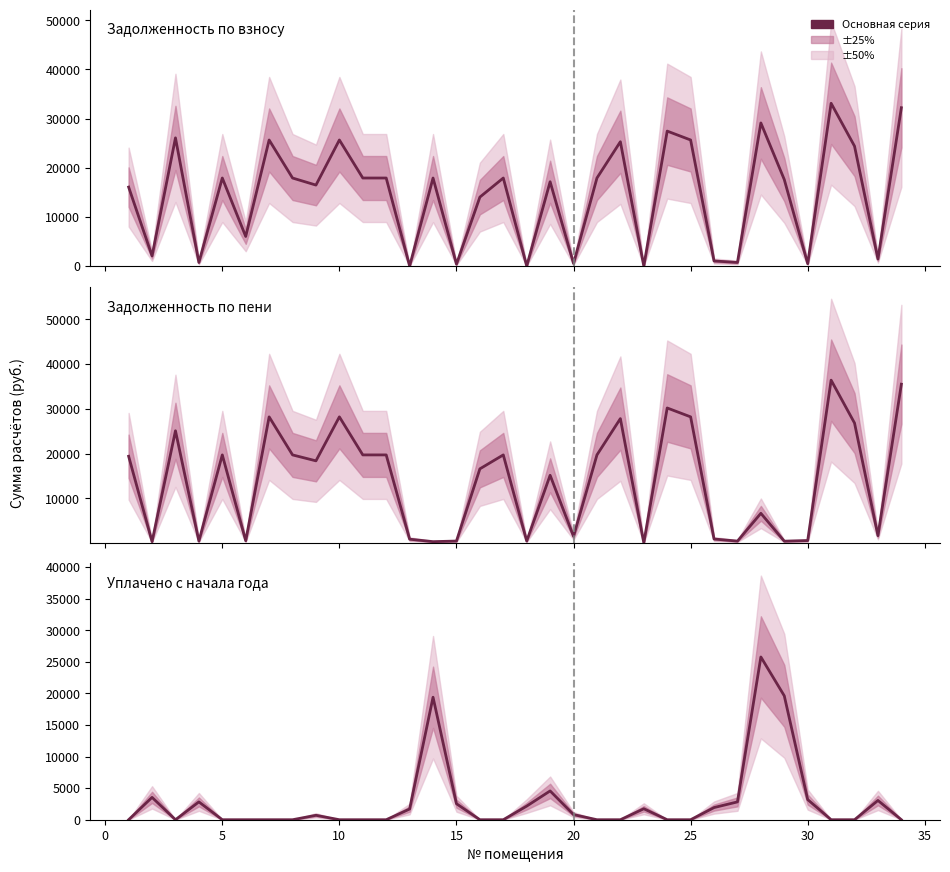

What is the average value of the Задолженность по взносу series?

14552.3